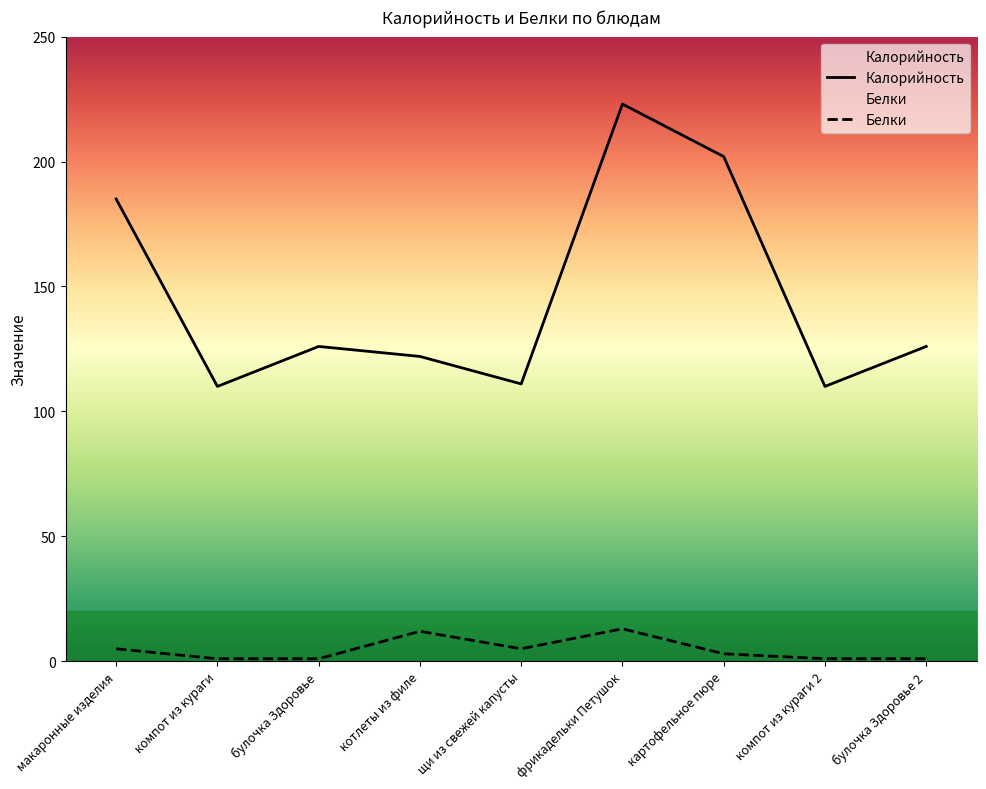

Reading right to left, list all the values displayed in this chart.

Калорийность: 126	110	202	223	111	122	126	110	185
Белки: 1	1	3	13	5	12	1	1	5